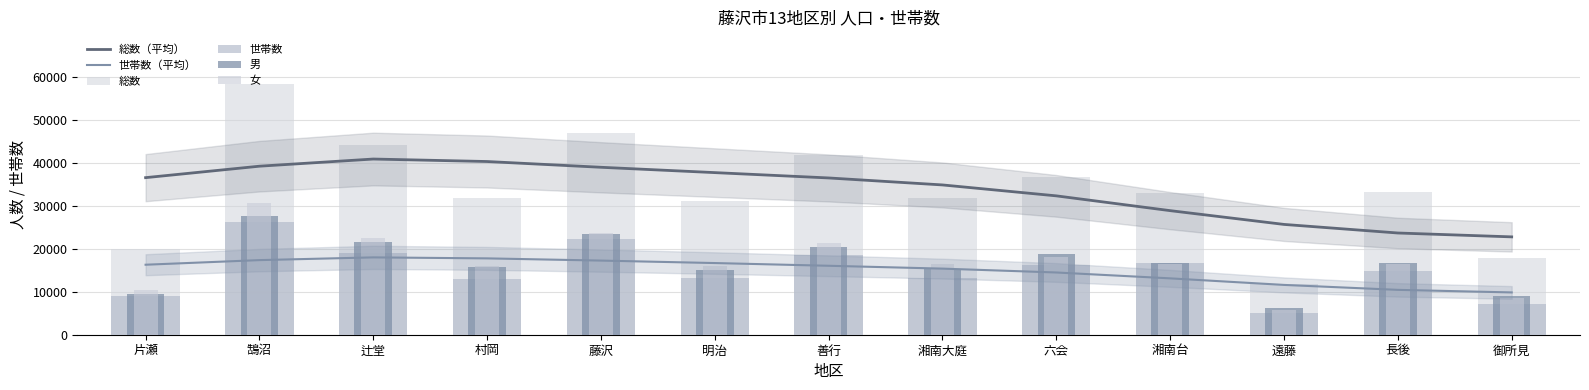

Is it true that 男 equals 16728.0 at 長後?

True